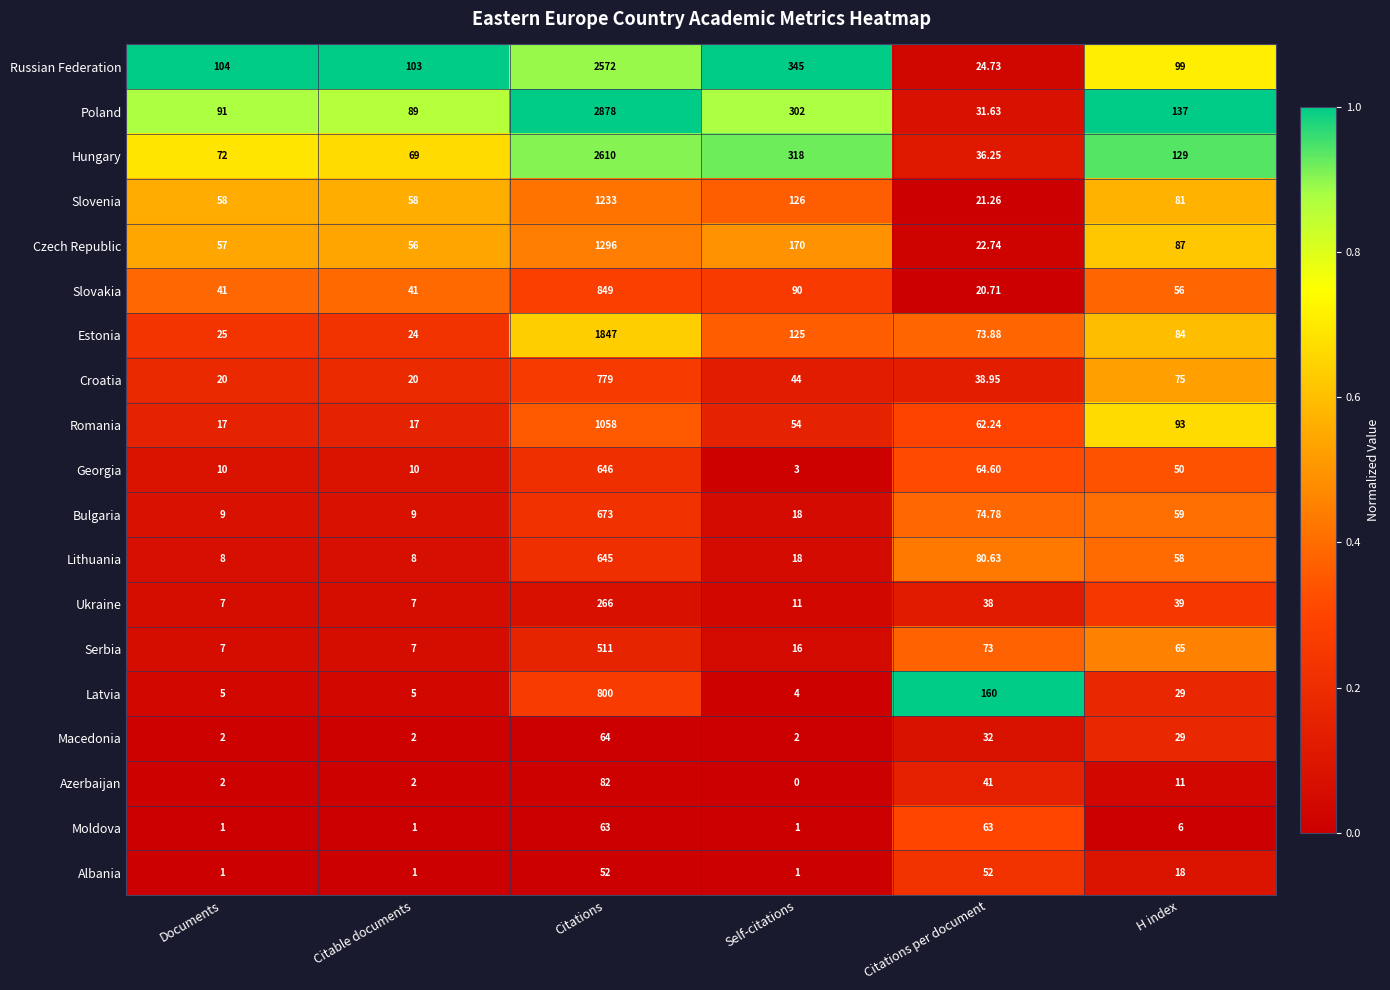

Rank the series by their maximum value, from lowest to highest.

Albania, Moldova, Macedonia, Azerbaijan, Ukraine, Serbia, Lithuania, Georgia, Bulgaria, Croatia, Latvia, Slovakia, Romania, Slovenia, Czech Republic, Estonia, Russian Federation, Hungary, Poland